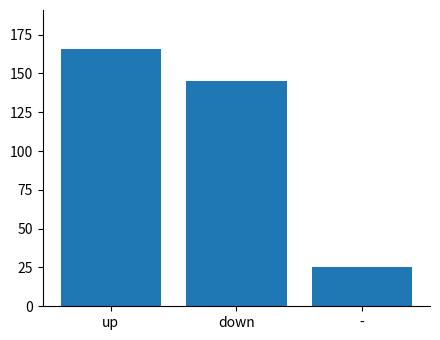

Reading right to left, extract all data points from this chart.

25	145	166